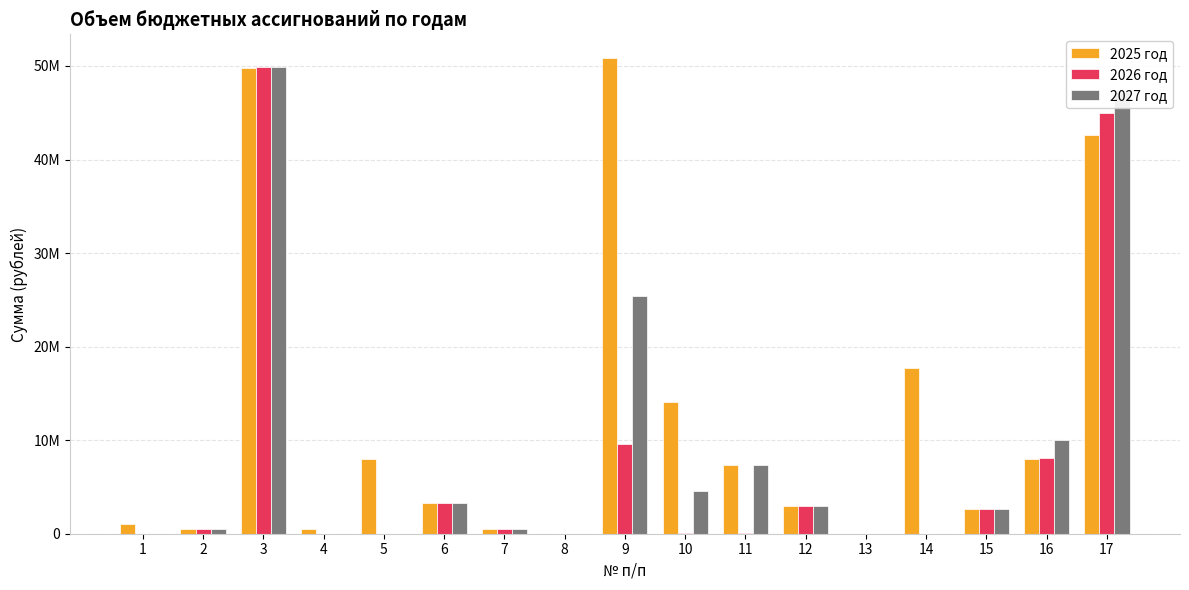

At which label does 2027 год first exceed 2653900?

3